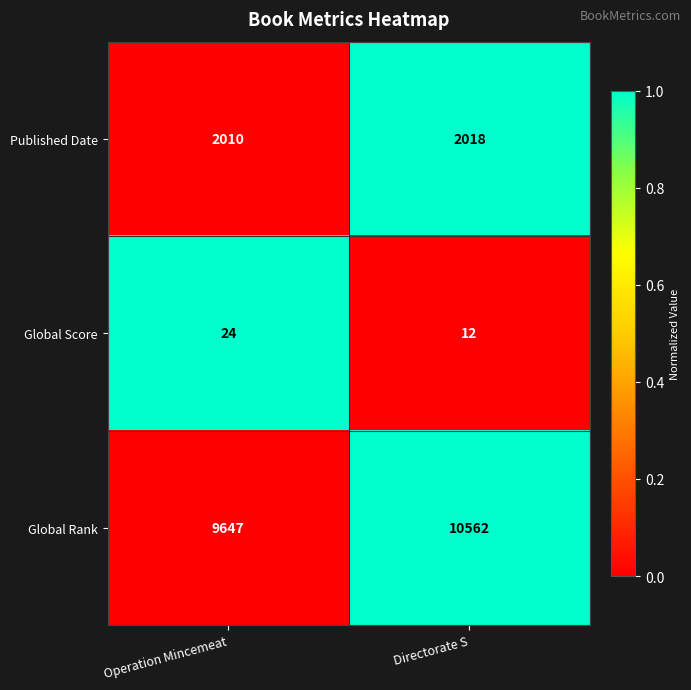

The value of Global Rank at Operation Mincemeat is 5280. True or false?

False